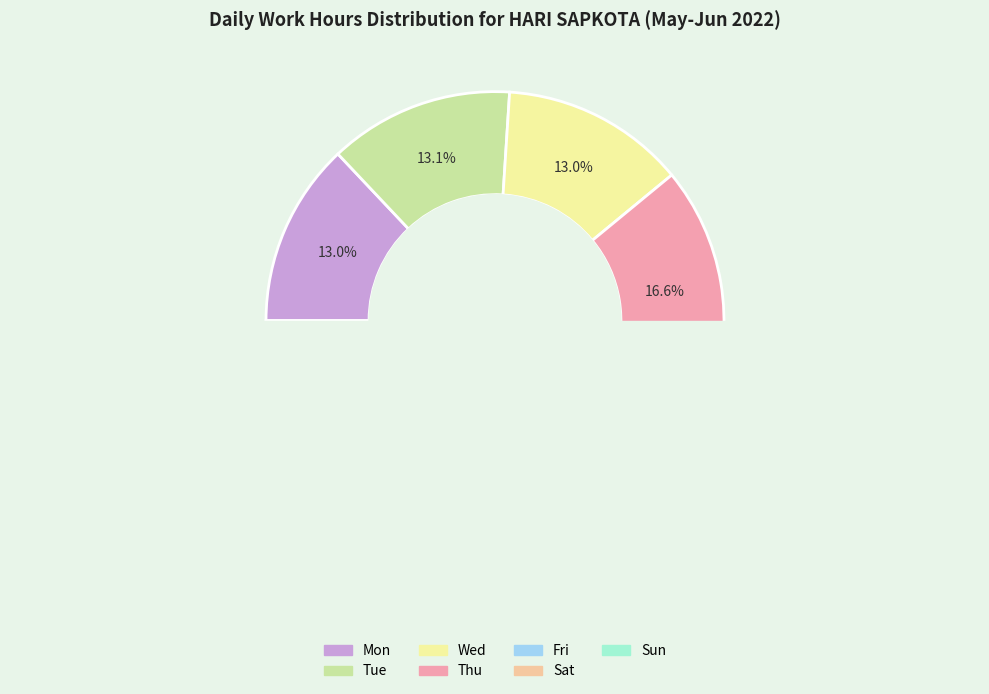

Does Fri represent more than half of the total?

No